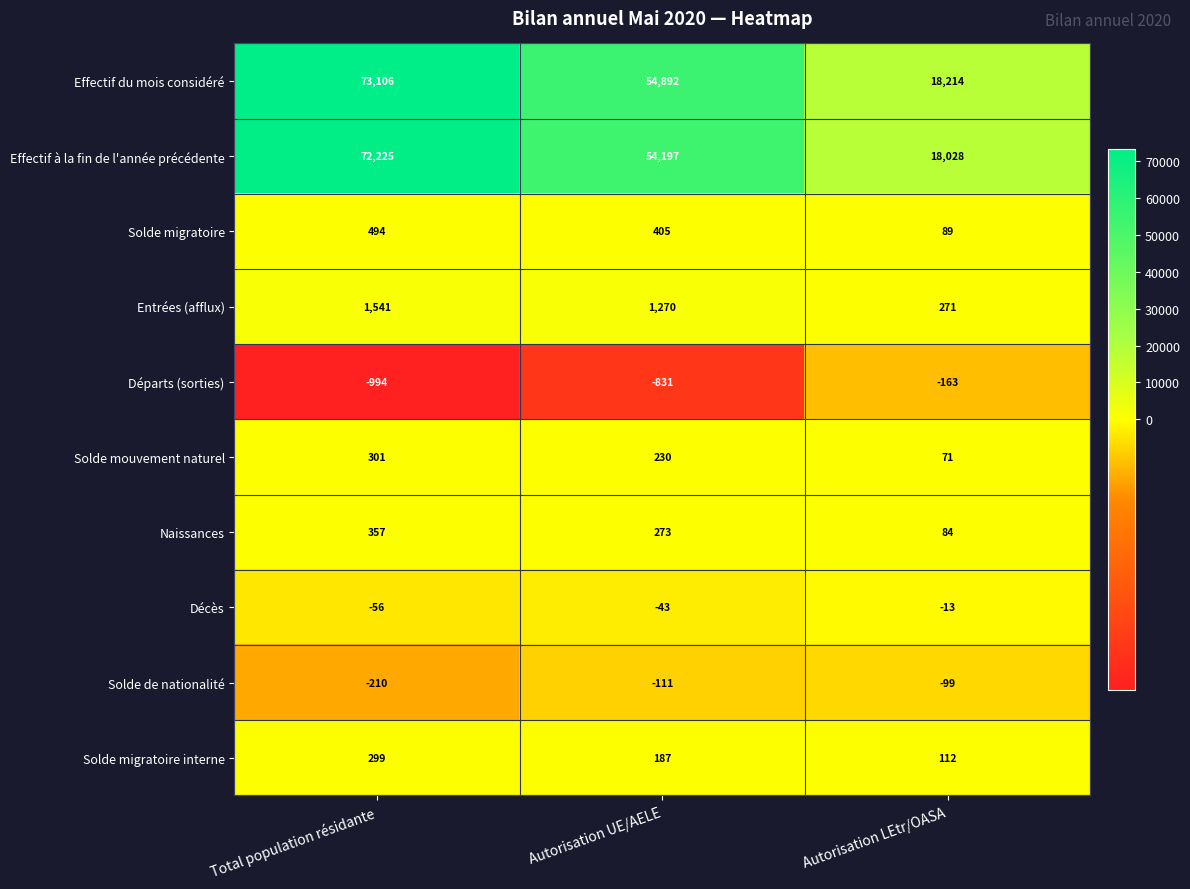

What is the difference between the maximum and minimum values in the Entrées (afflux) series?

1270